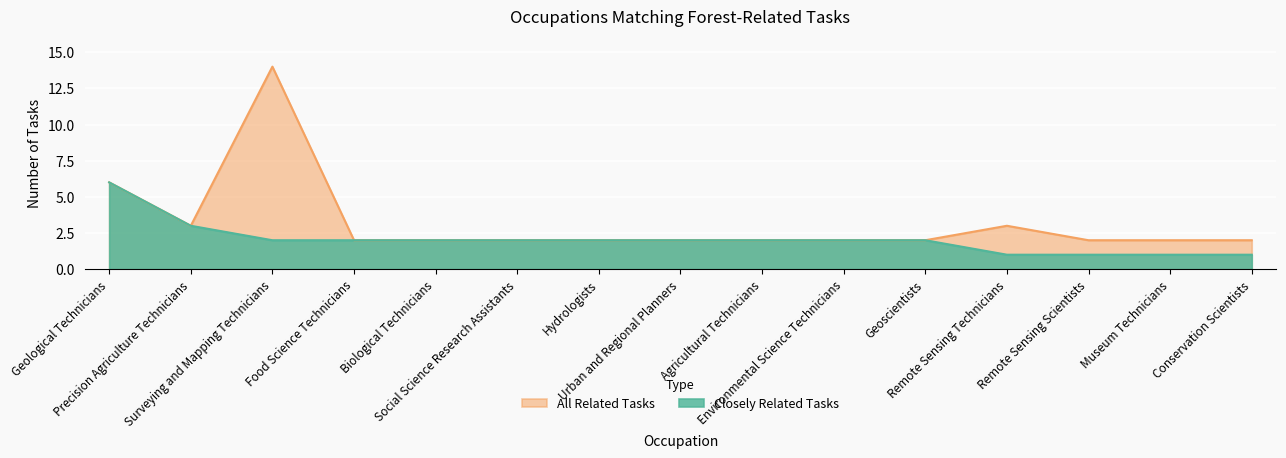

True or false: All Related Tasks has a value of 2 at Urban and Regional Planners.

True